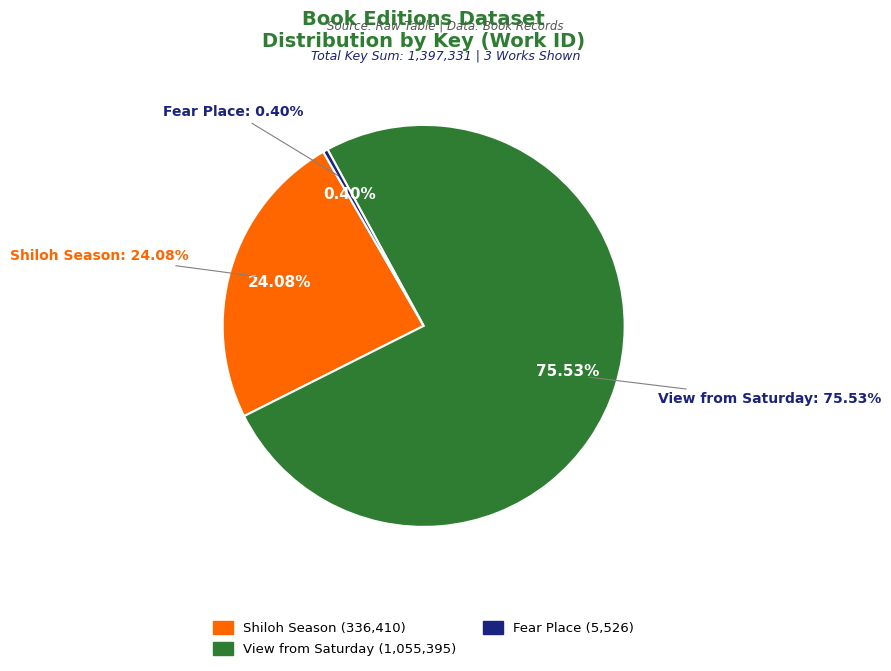

Combined, do View from Saturday (1055395) and Shiloh Season (336410) account for over 50%?

Yes